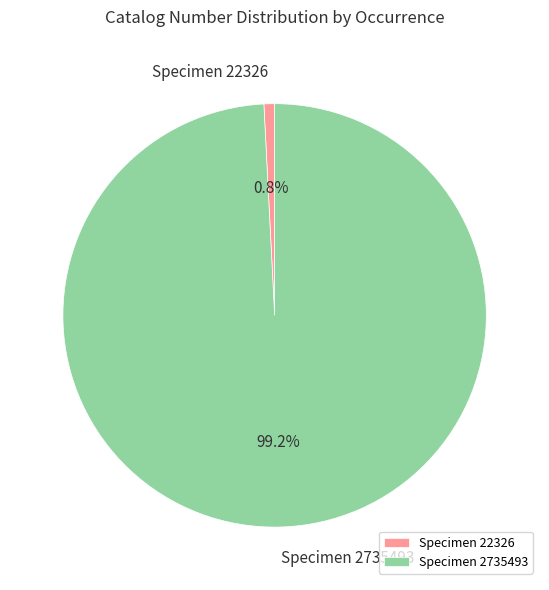

Is the sum of Specimen 22326 and Specimen 2735493 greater than half?

Yes